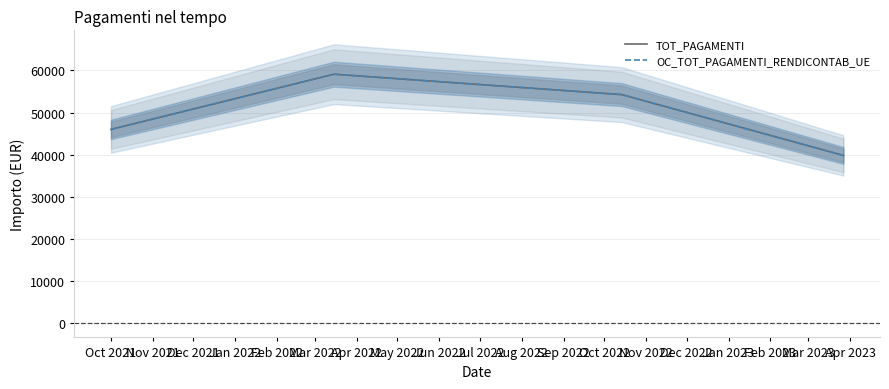

At Dec 2021, list the series in order from largest to smallest.

TOT_PAGAMENTI, OC_TOT_PAGAMENTI_RENDICONTAB_UE